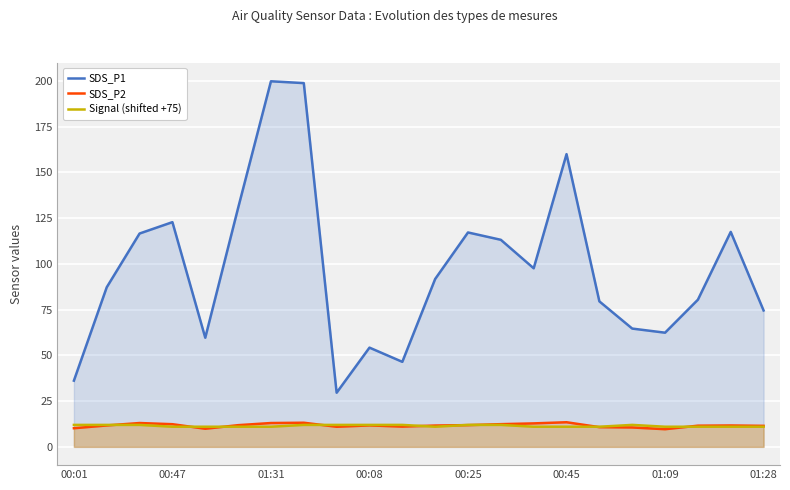

Count the number of data series in this chart.

3